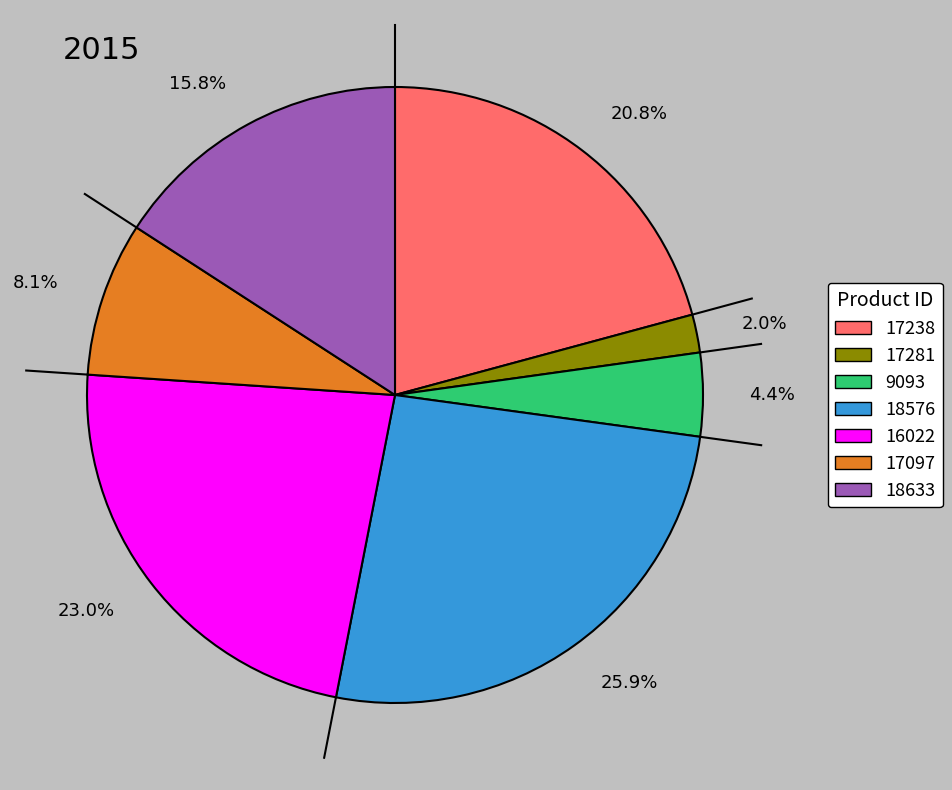

Rank the categories by value from lowest to highest.

2.0%, 4.4%, 8.1%, 15.8%, 20.8%, 23.0%, 25.9%